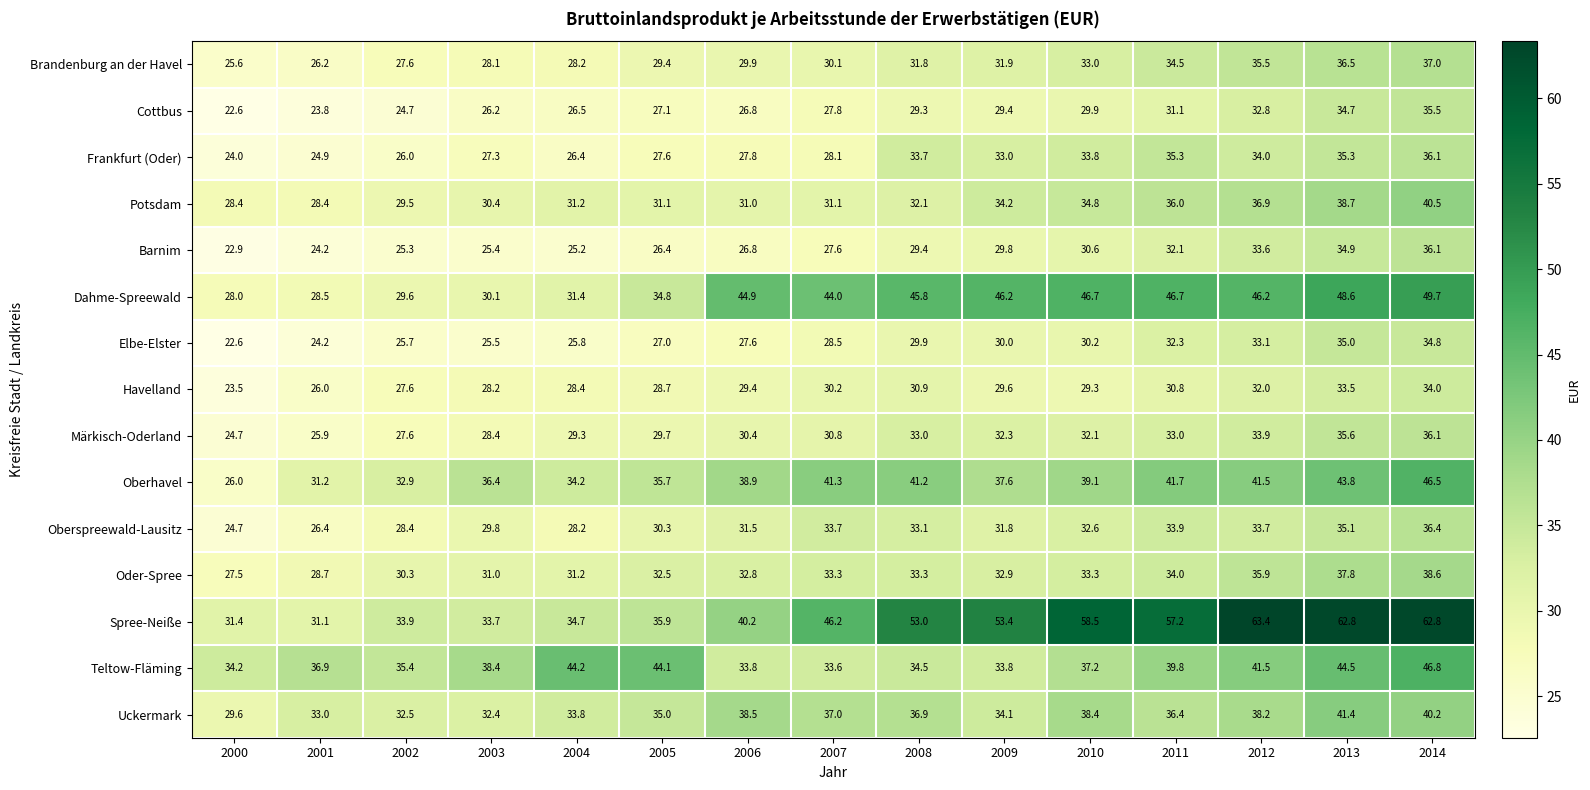

At which category is the sum across all series the highest?

2014